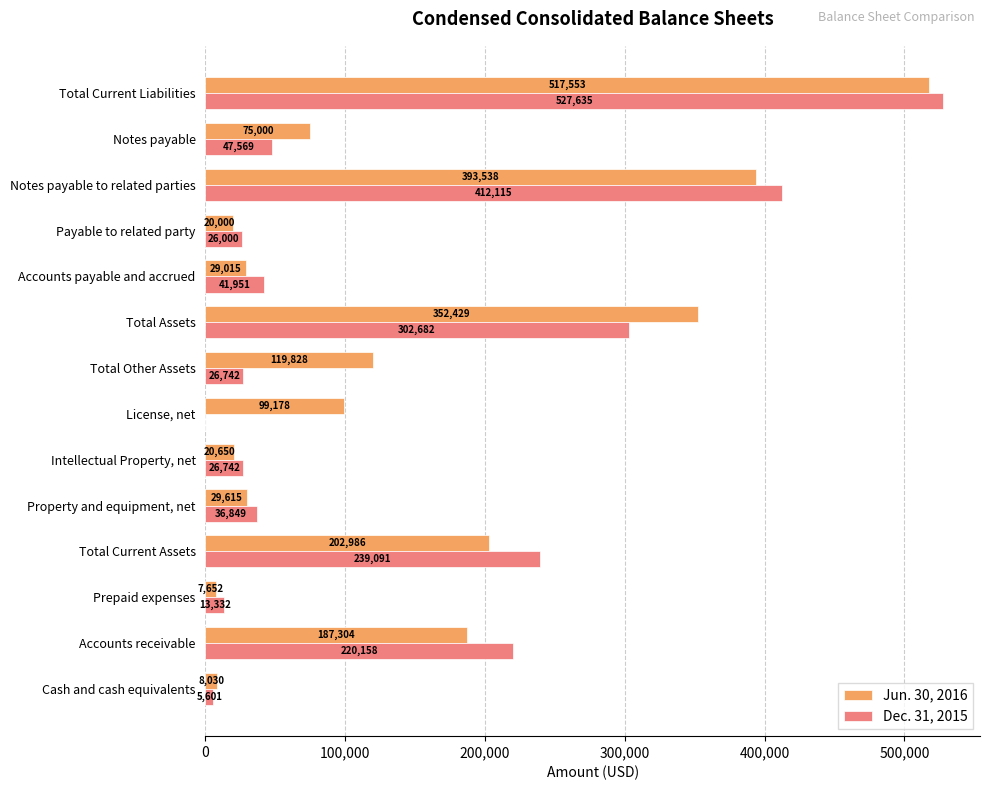

True or false: Jun. 30, 2016 has a value of 75000 at Notes payable.

True